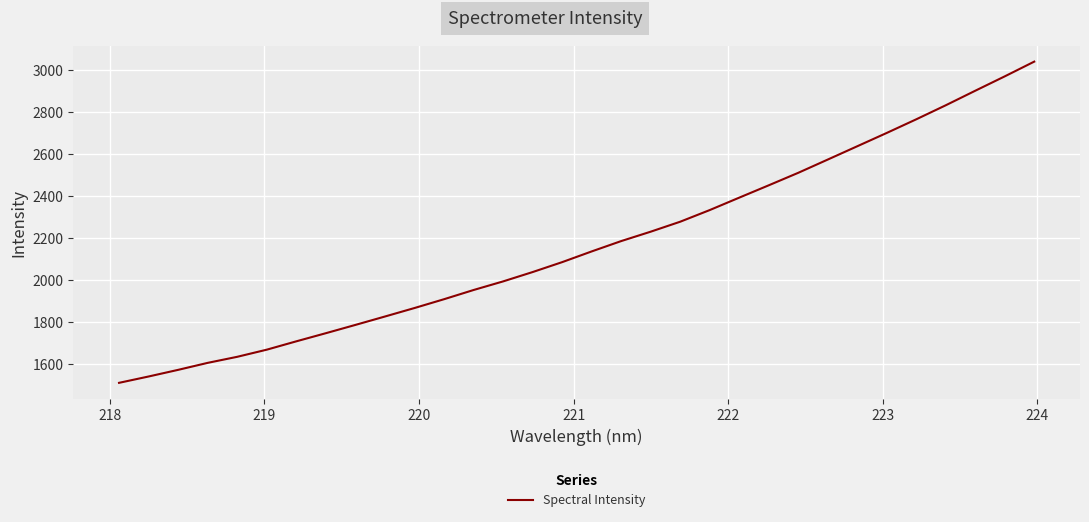

What is the smallest value displayed?

1510.8